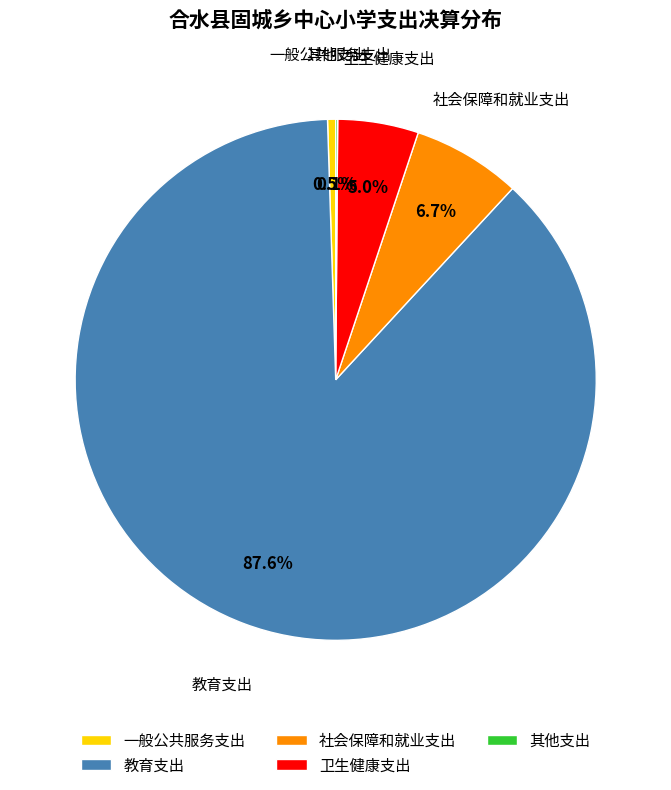

Combined, what portion of the pie is 一般公共服务支出 and 卫生健康支出?

5.5%